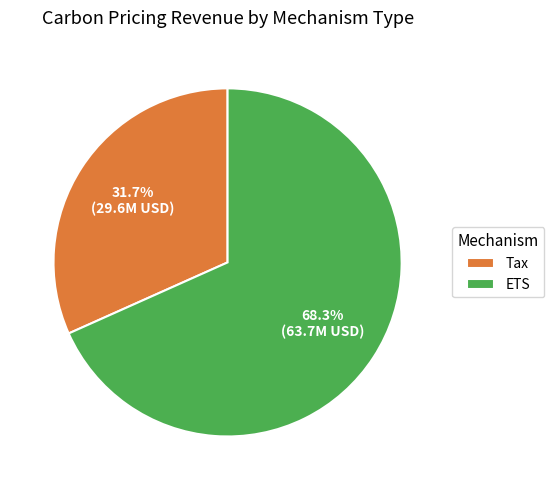

Combined, do ETS and Tax account for over 50%?

Yes